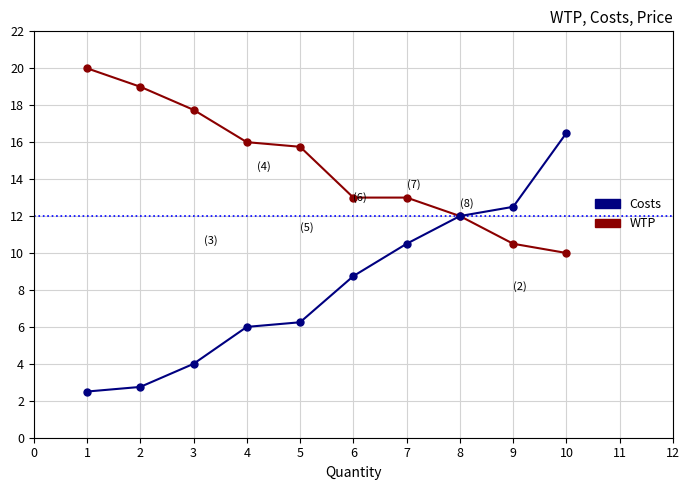

What is the total value across all series at 4?

22.0